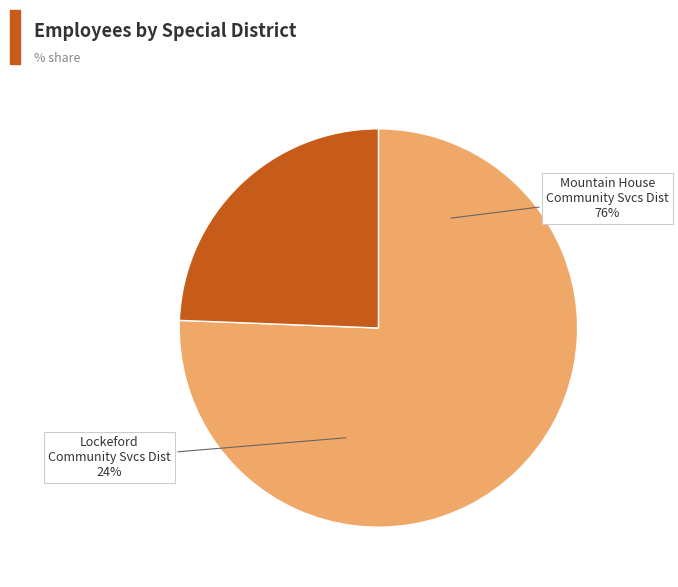

True or false: Mountain House Community Services District accounts for 88% of the total.

False